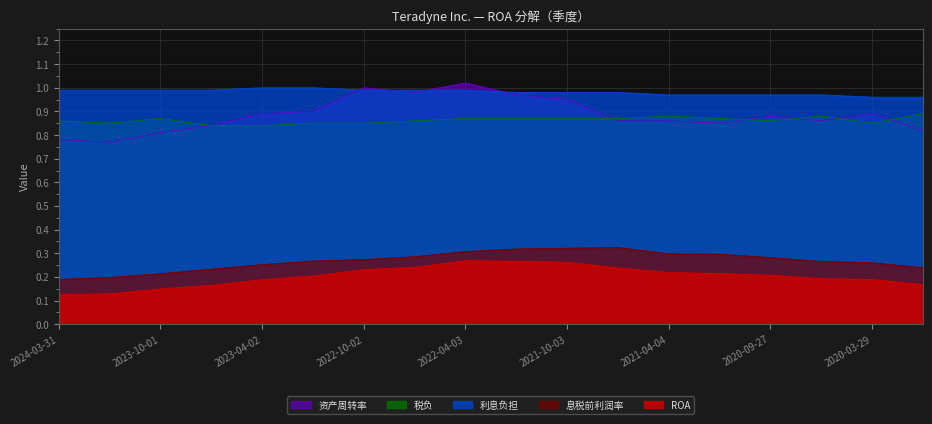

How many interior local peaks does the 资产周转率 series have?

4